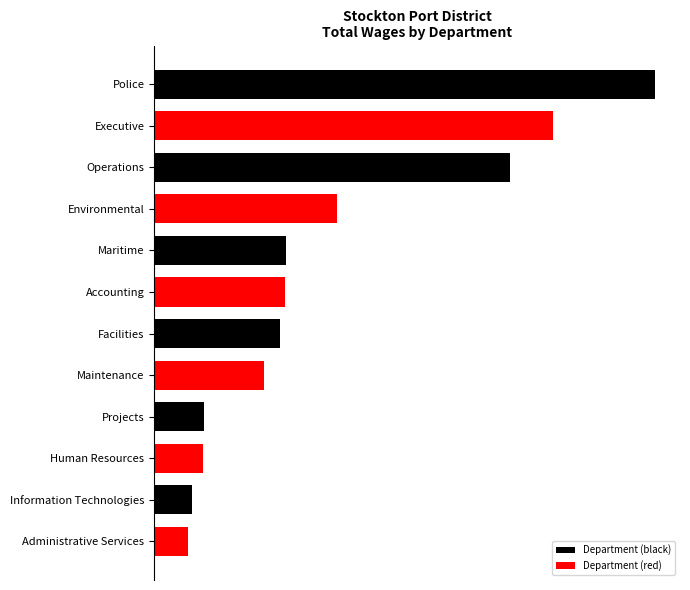

Does the chart contain any negative values?

No